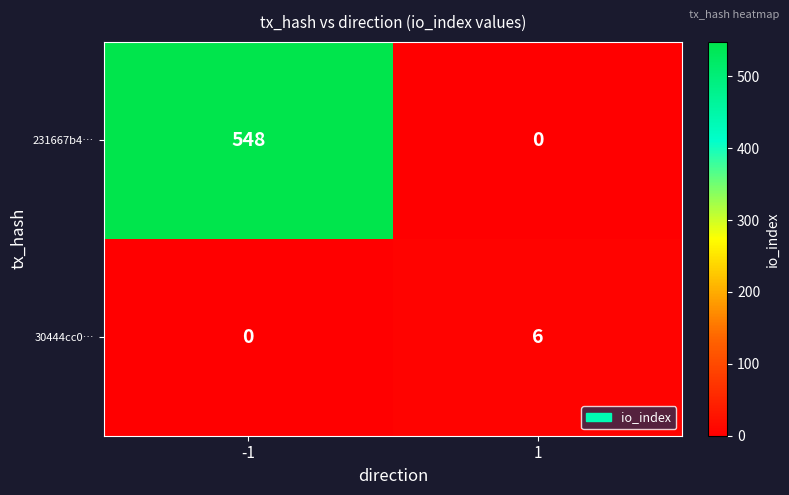

How many data points does each series have?

2